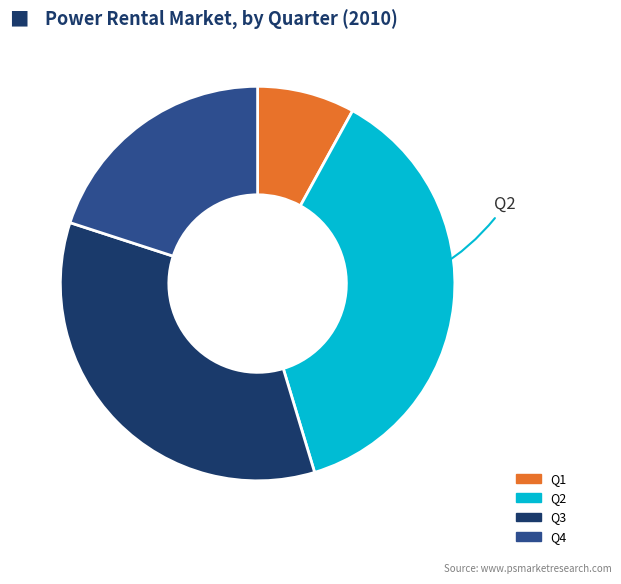

The Q3 slice represents 35% of the pie. True or false?

True